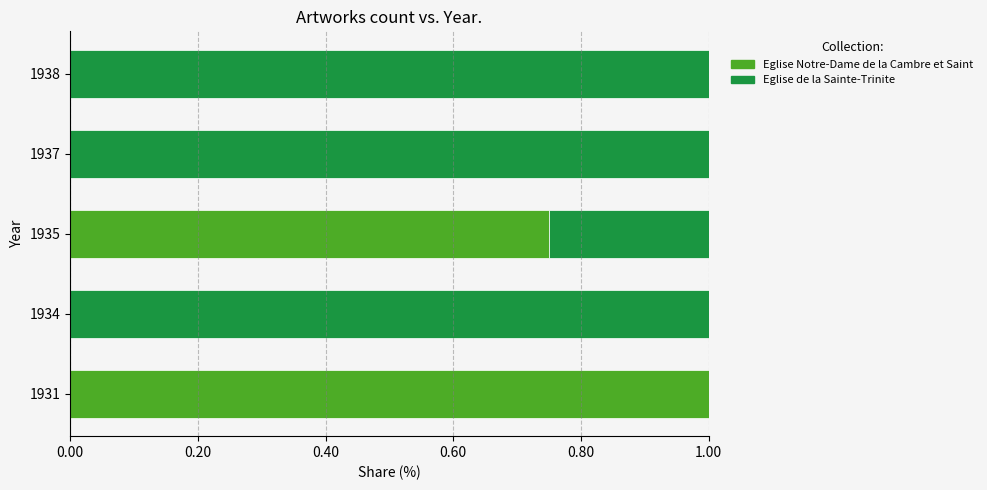

Is it true that Eglise Notre-Dame de la Cambre et Saint equals -0.6 at 1937?

False